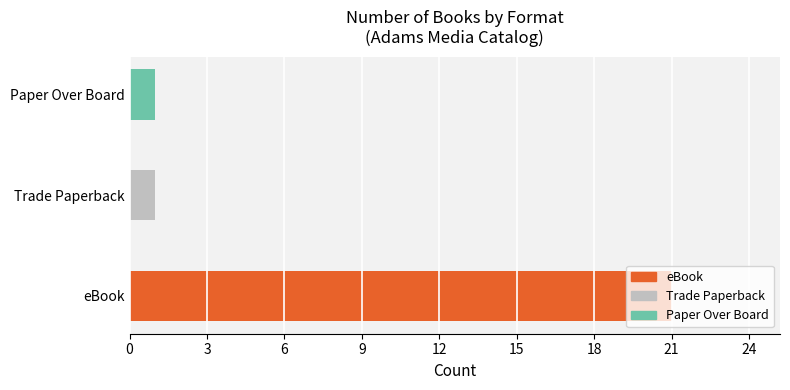

How many bars are there in total?

3